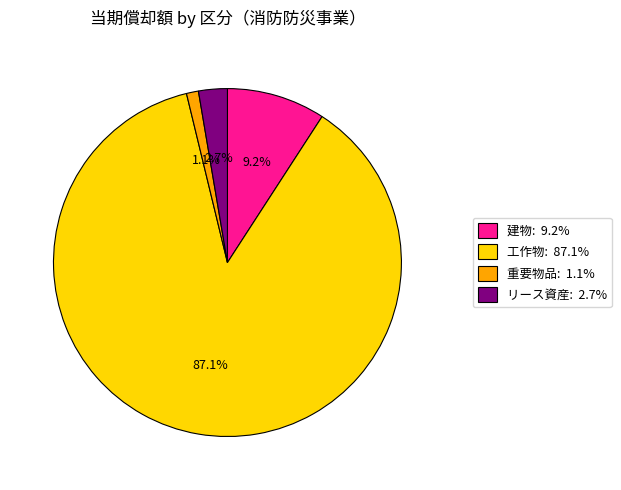

Is there any slice that represents more than half of the pie?

Yes